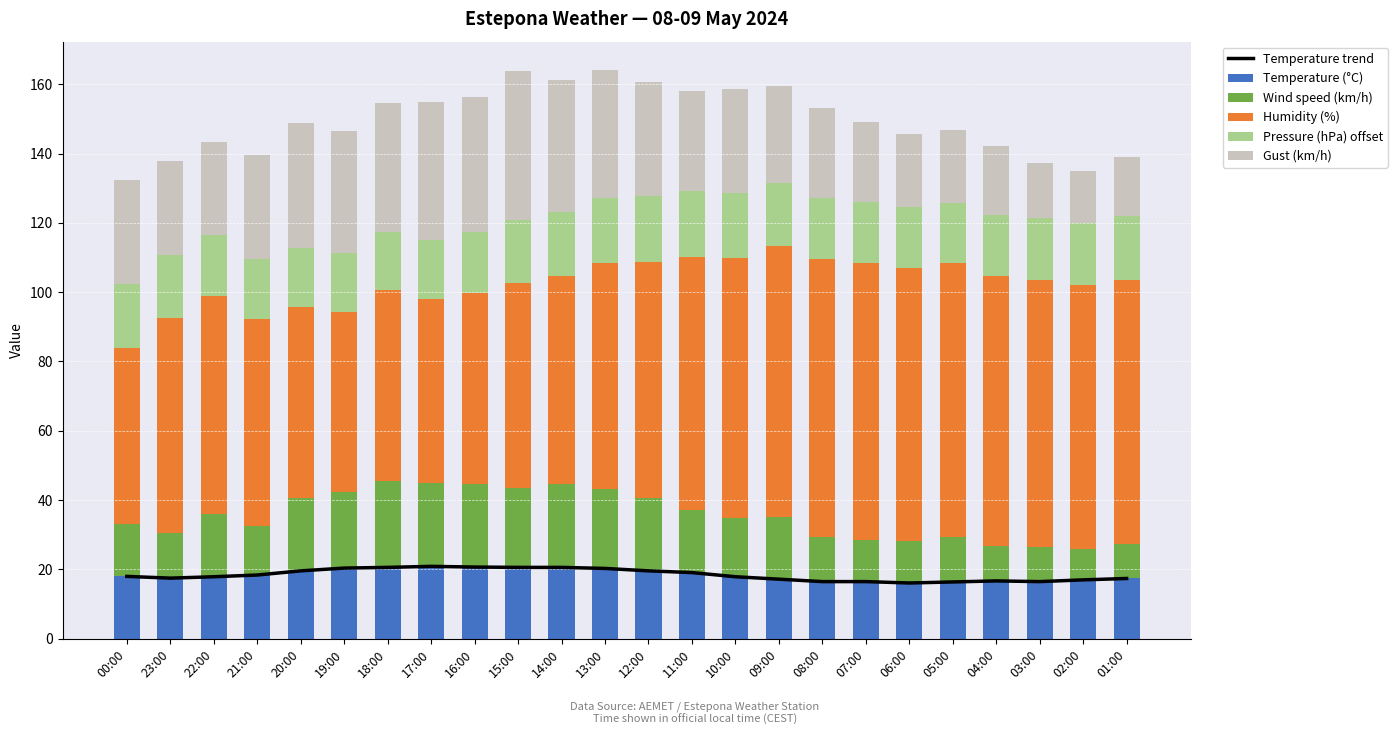

What is the sum of all Temperature trend values?

442.4